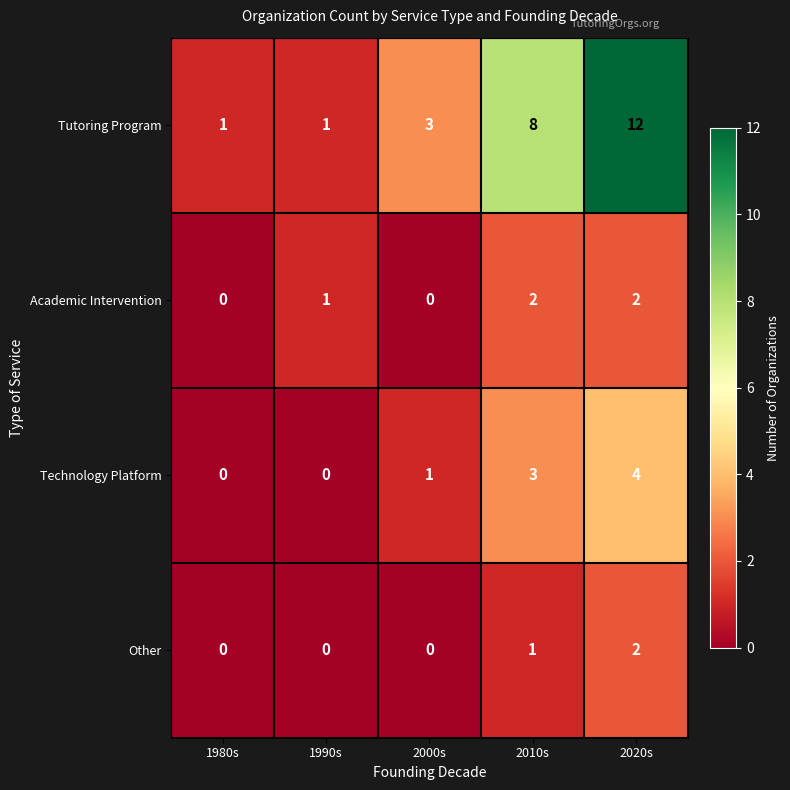

Reading right to left, extract all data points from this chart.

Tutoring Program: 12	8	3	1	1
Academic Intervention: 2	2	0	1	0
Technology Platform: 4	3	1	0	0
Other: 2	1	0	0	0